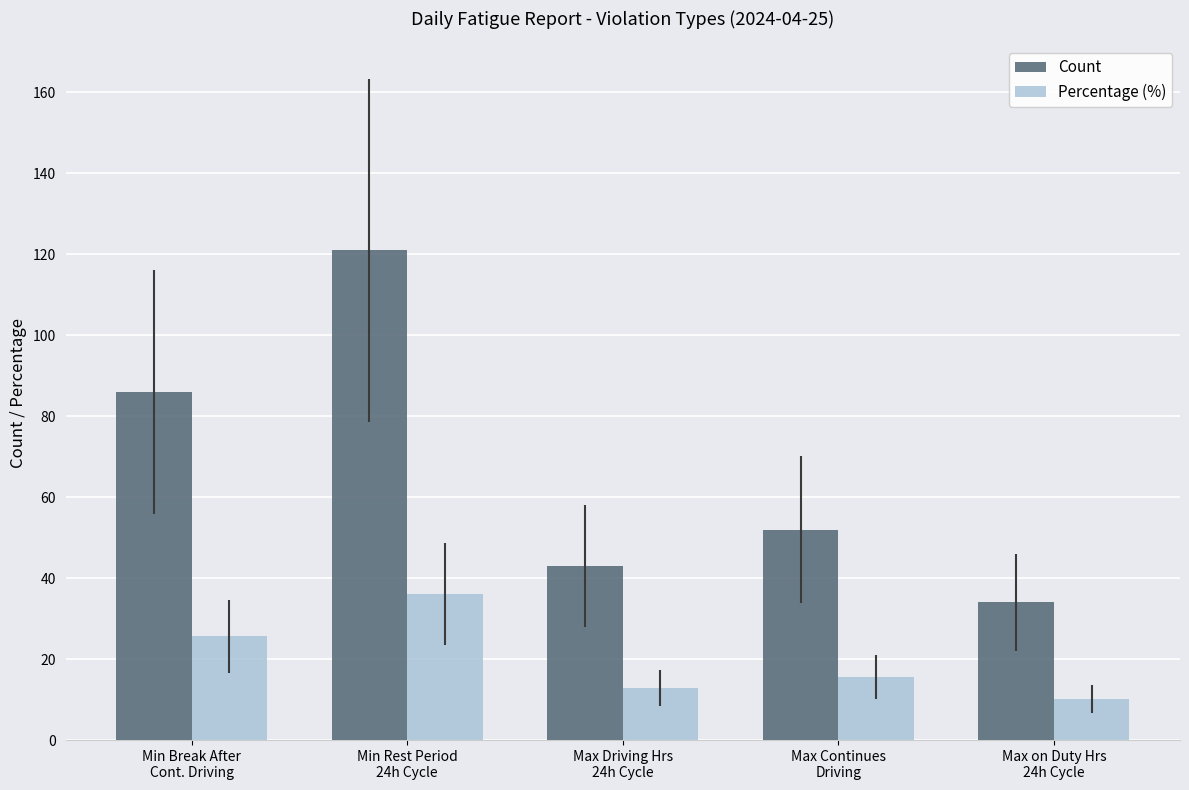

At how many categories does at least one series exceed 70?

2